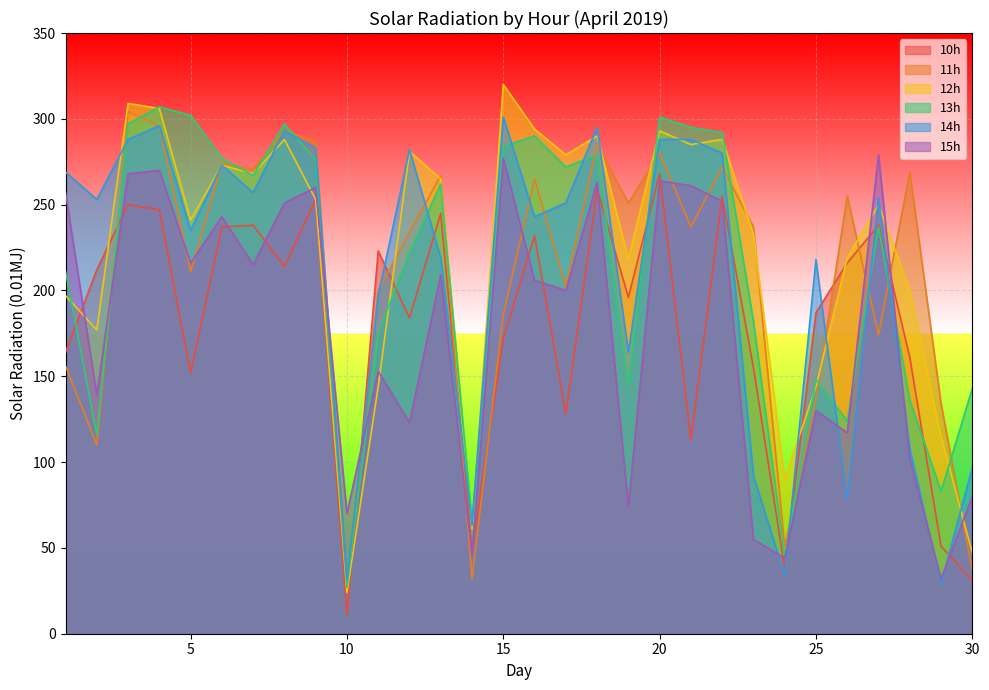

Where does the 11h series first go above 237?

3